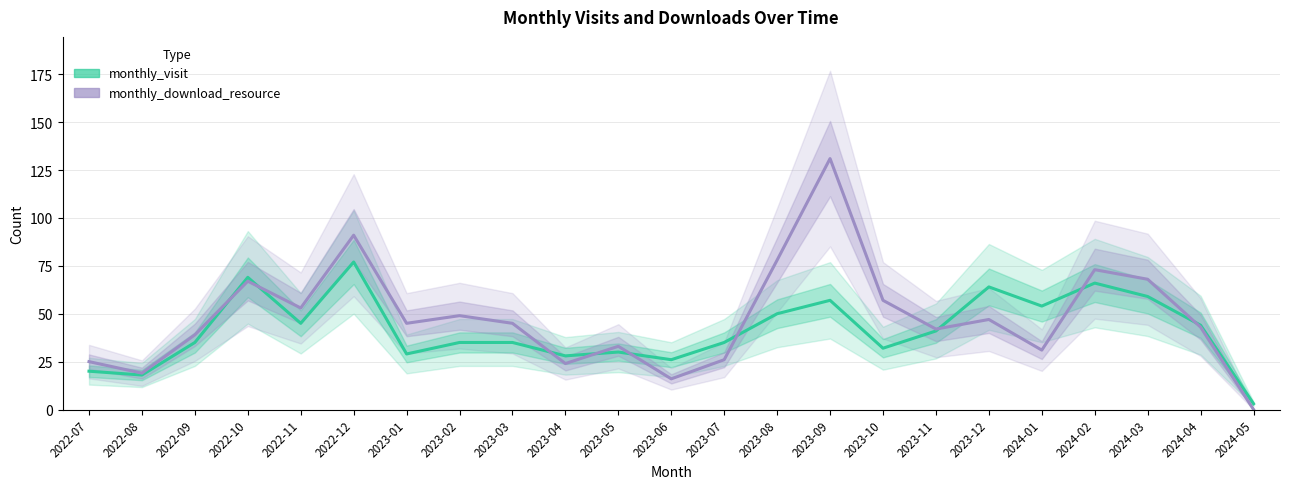

What is the label of the 17th point from the right?

2023-01